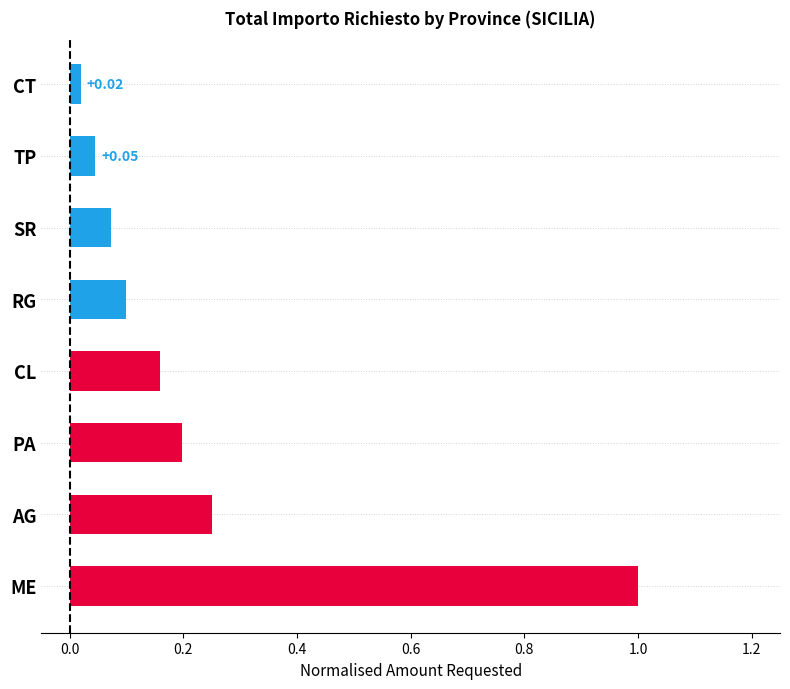

Between CL and SR, which is larger?

CL